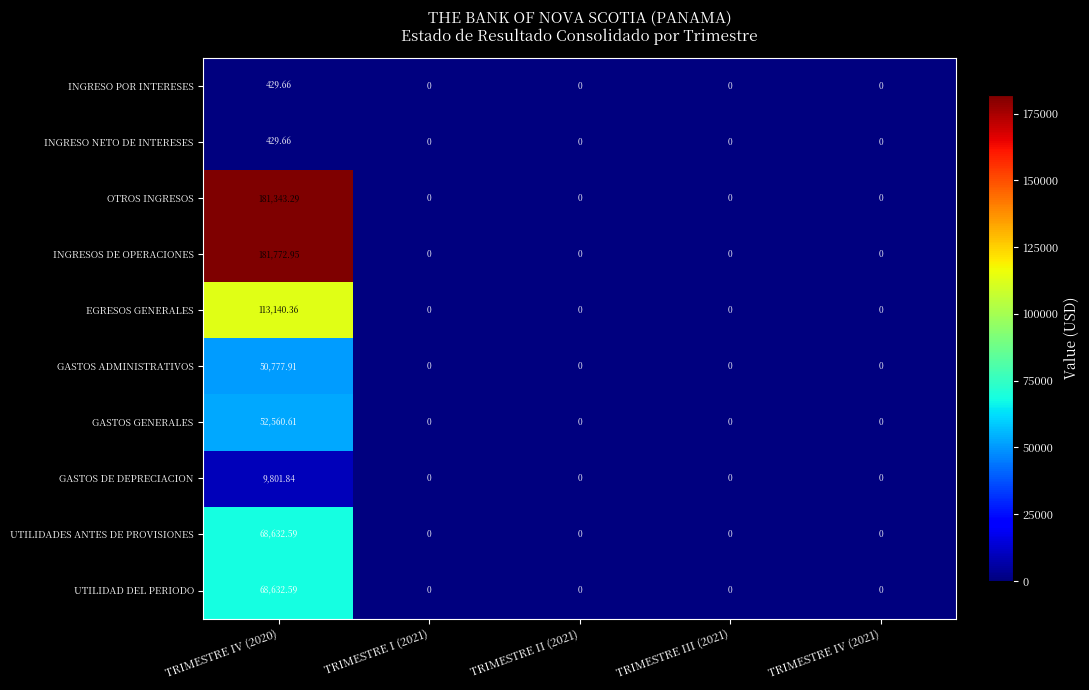

How many data points does each series have?

5